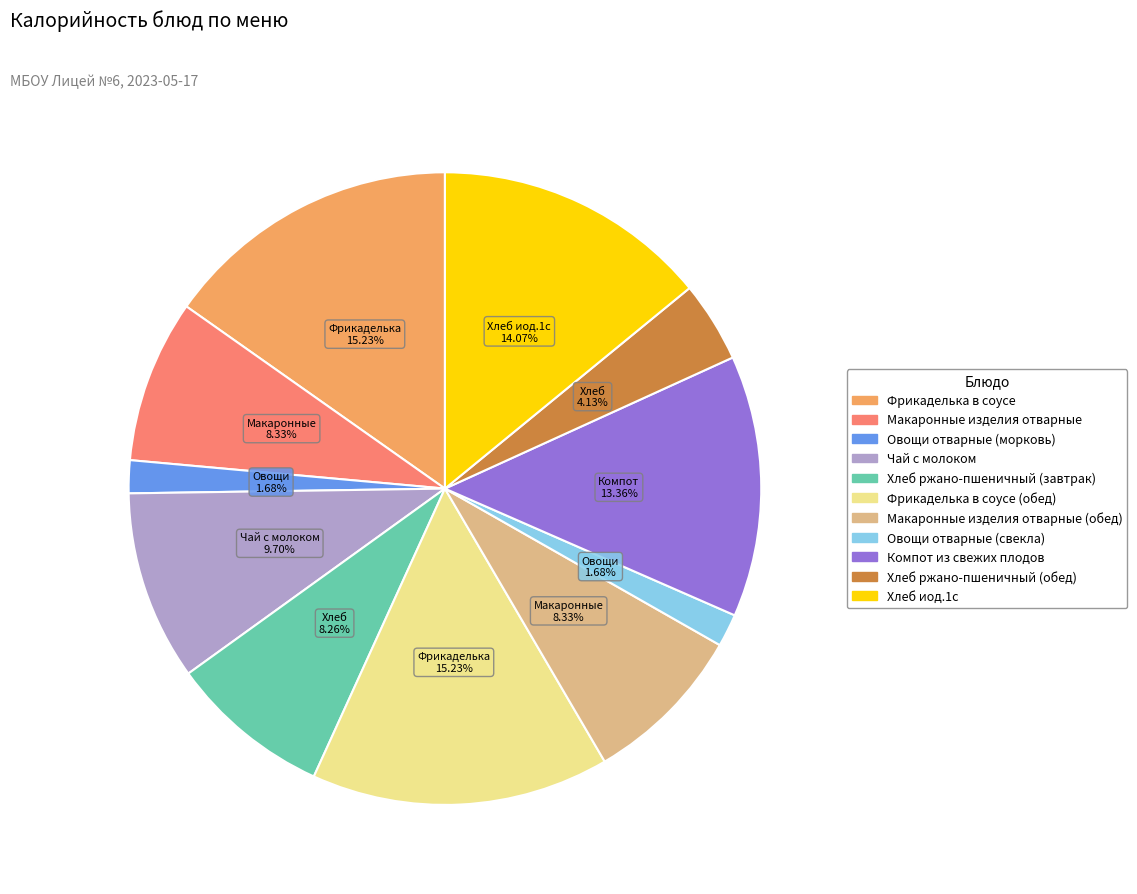

Is there any slice that represents more than half of the pie?

No